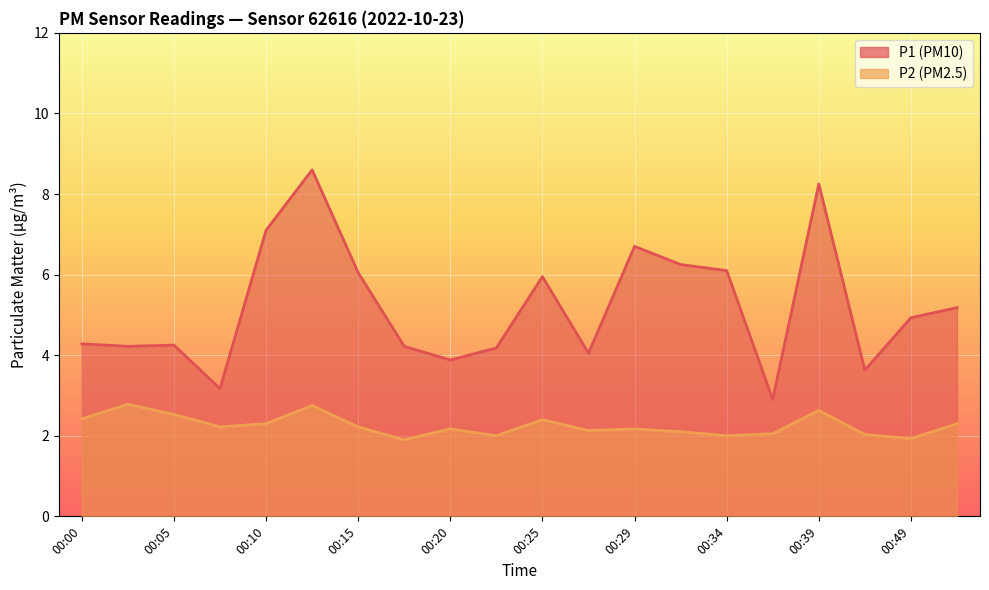

What is the minimum value shown in the chart?

1.9